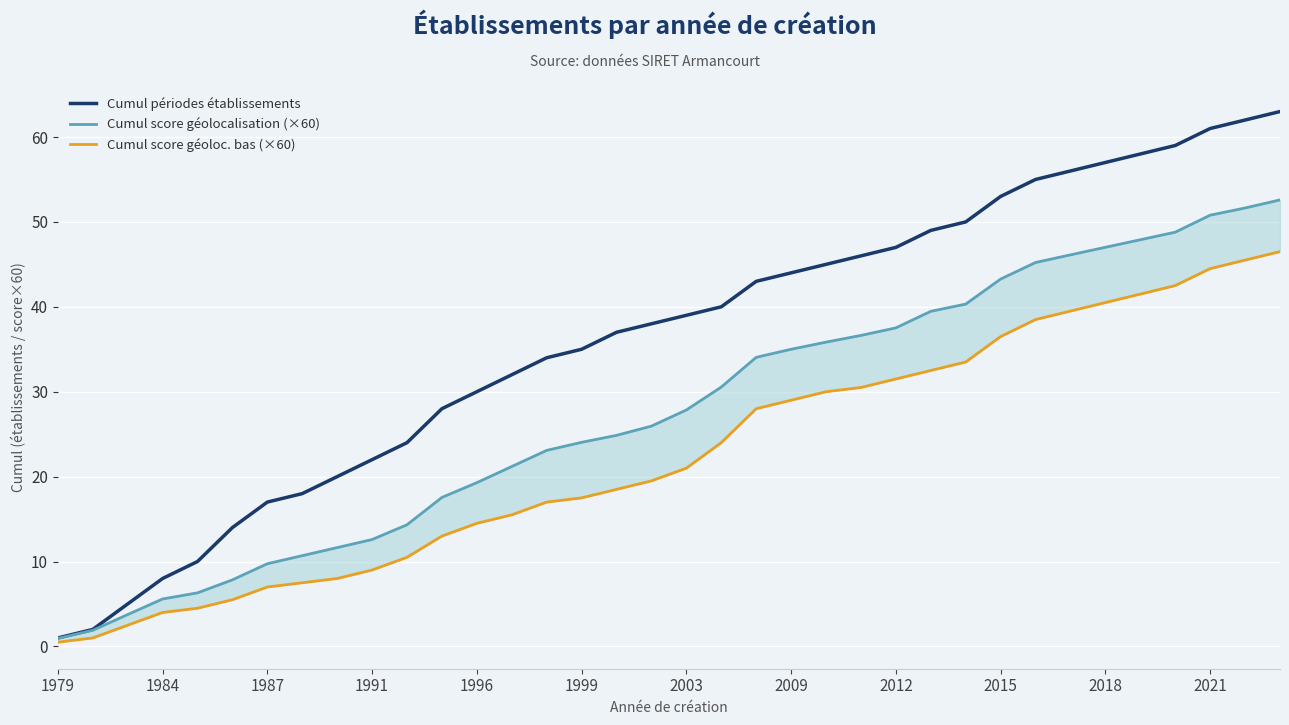

What is the highest value of the Cumul périodes établissements series?

63